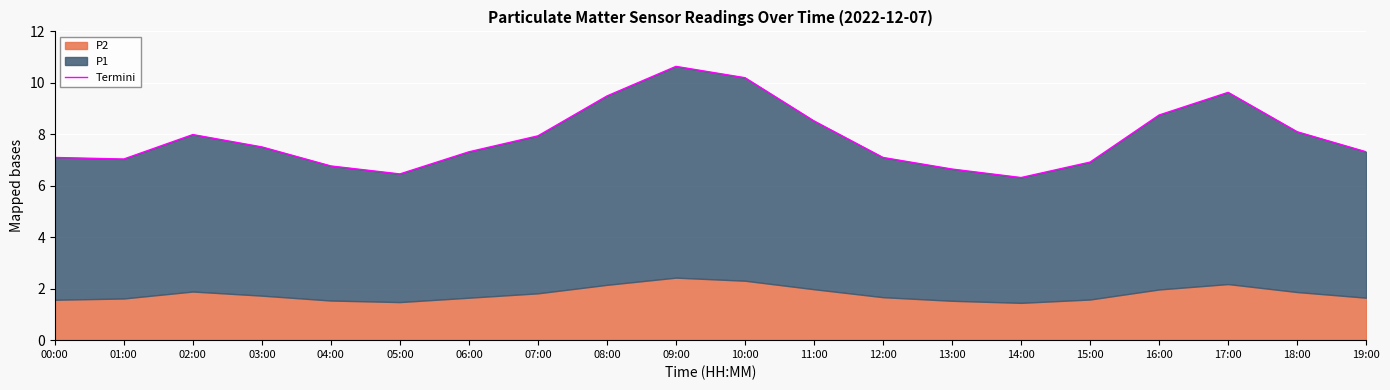

What is the change in value from 00:00 to 16:00?

+1.6